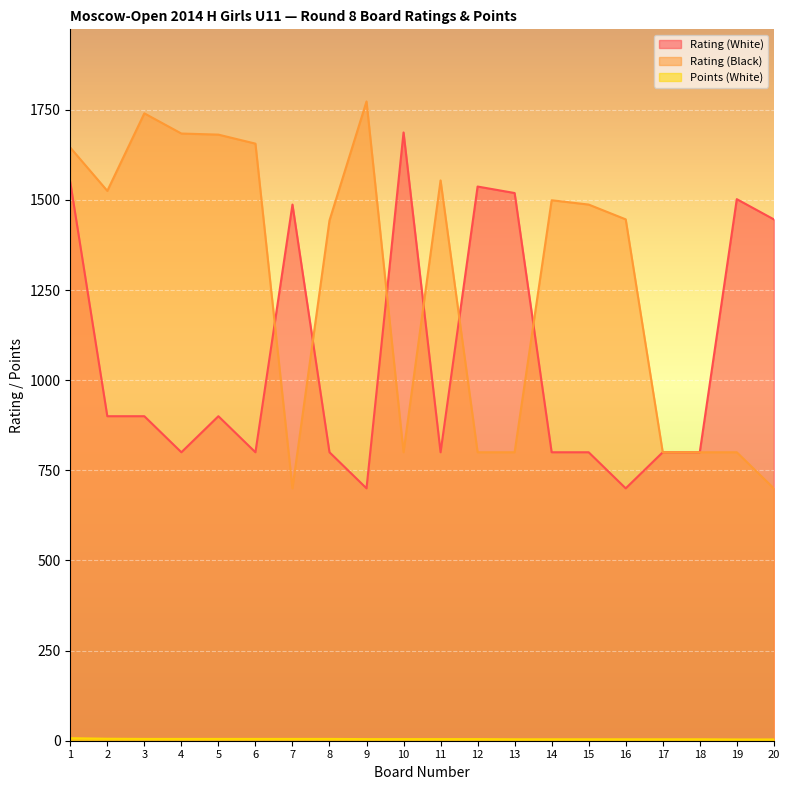

Between 9 and 17, which series saw the biggest shift?

Rating (Black)